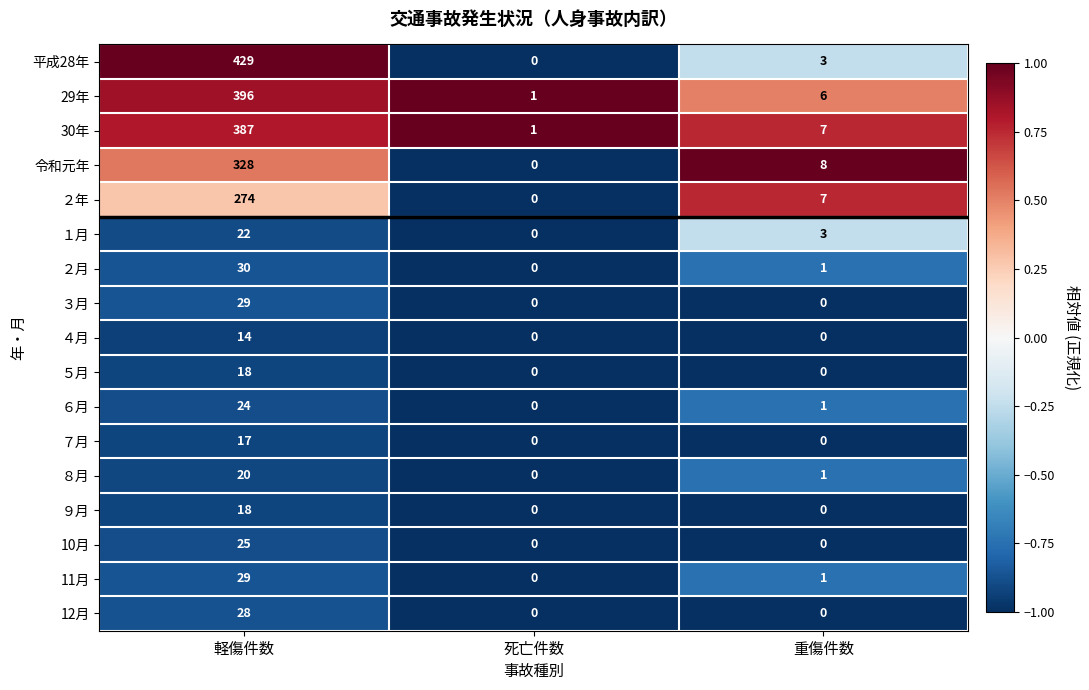

At which category is the sum across all series the highest?

軽傷件数